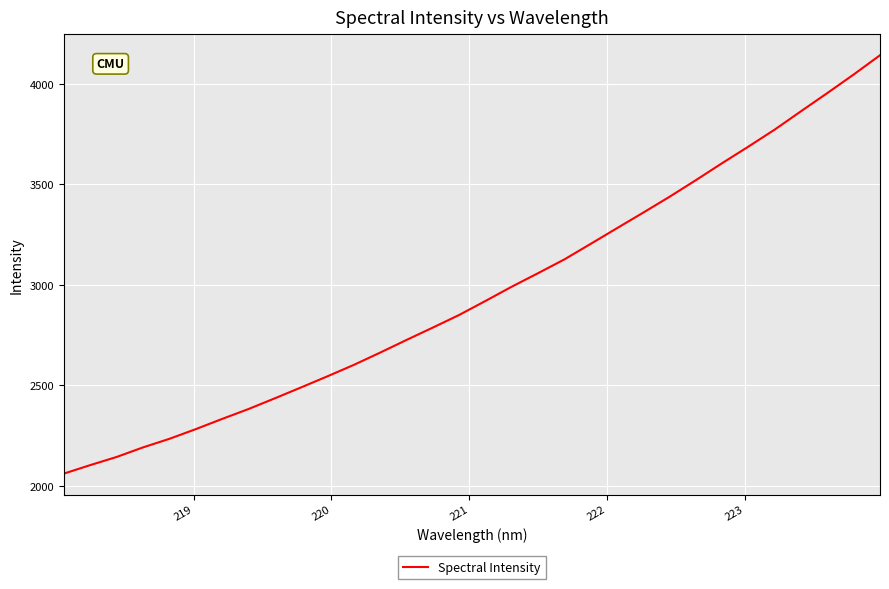

What is the smallest value displayed?

2061.3